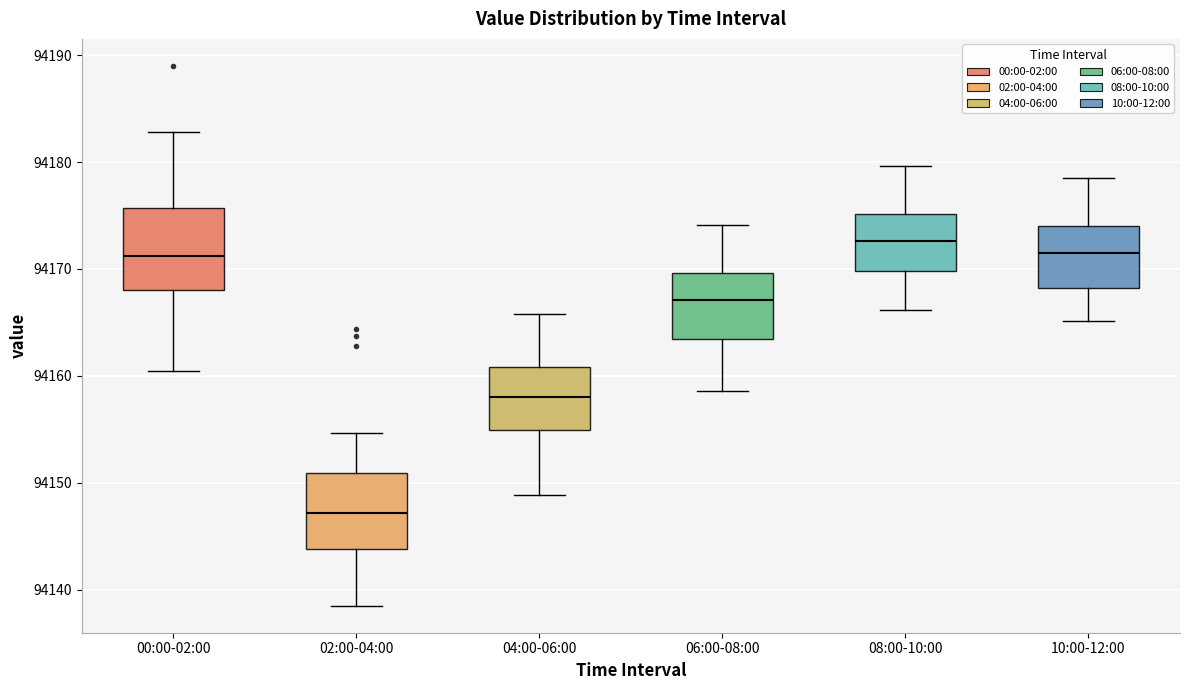

Which box's median line is the highest?

08:00-10:00